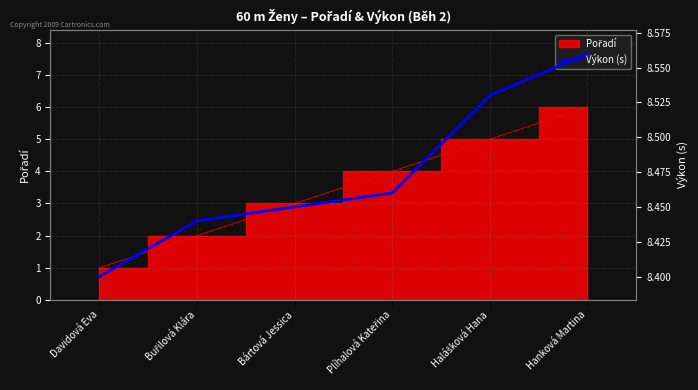

How many categories are shown in the chart?

6